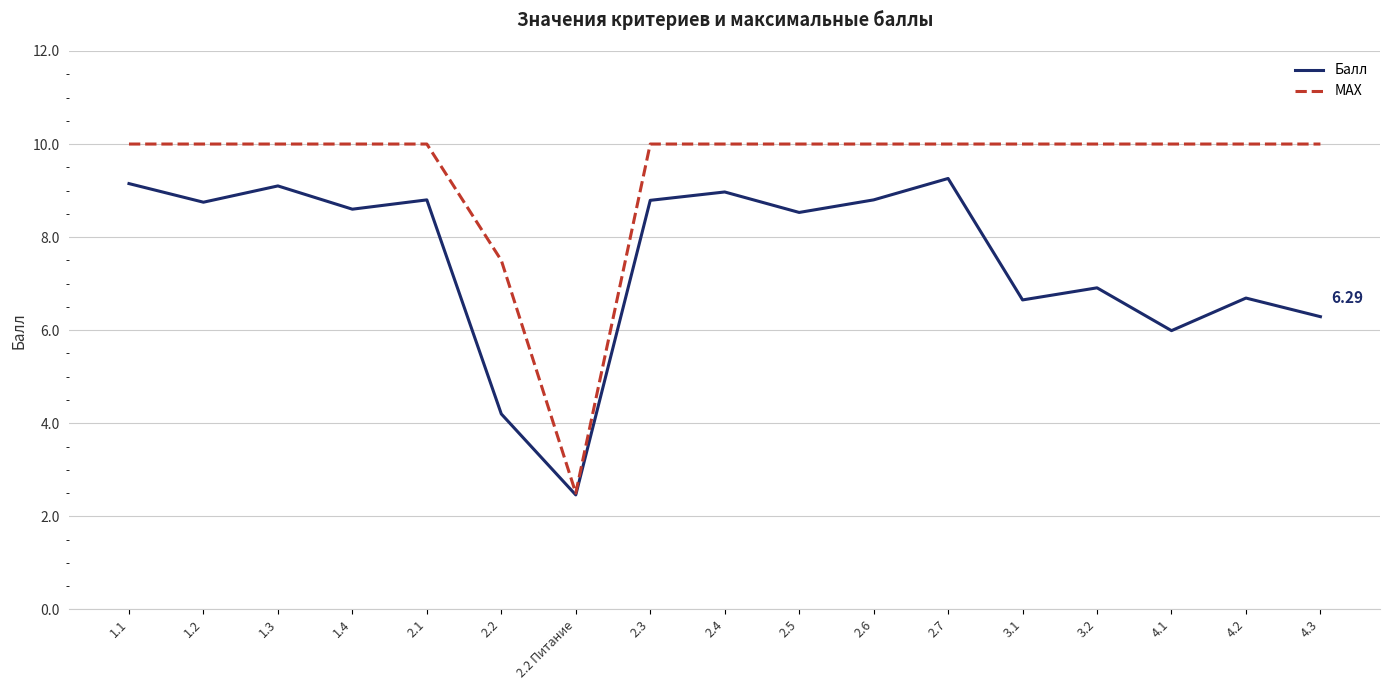

Count the MAX values in the range 10 to 11.

15